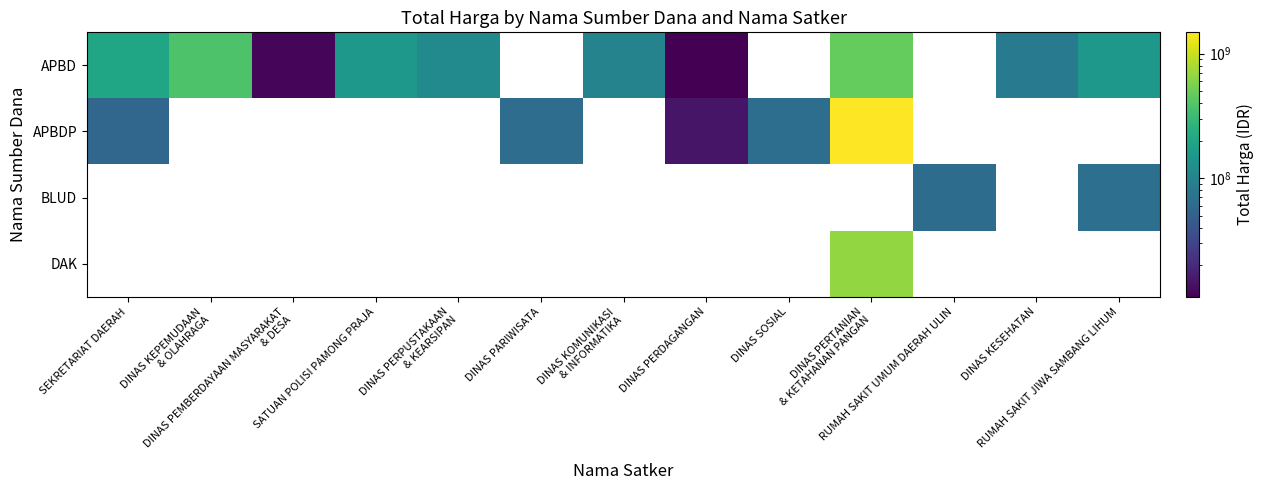

What is the spread (max minus min) of values at DINAS PERDAGANGAN?

3650000.0